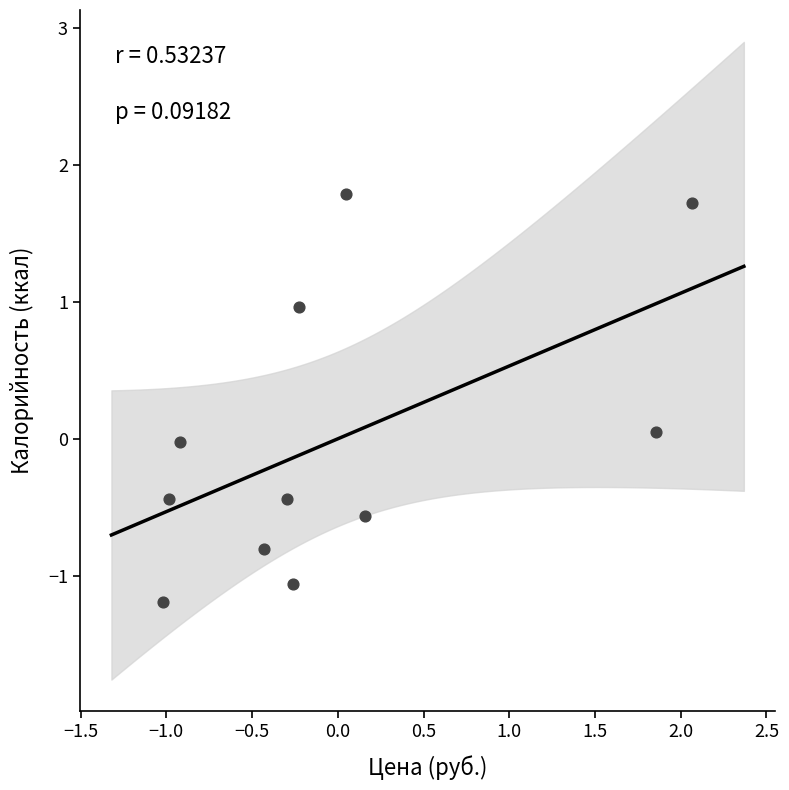

What is the range of Y values (max minus min)?

3.0